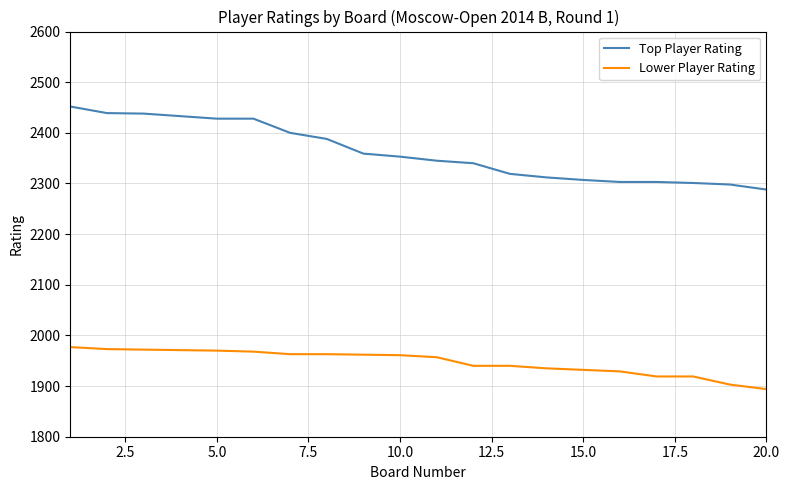

What is the smallest value displayed?

1894